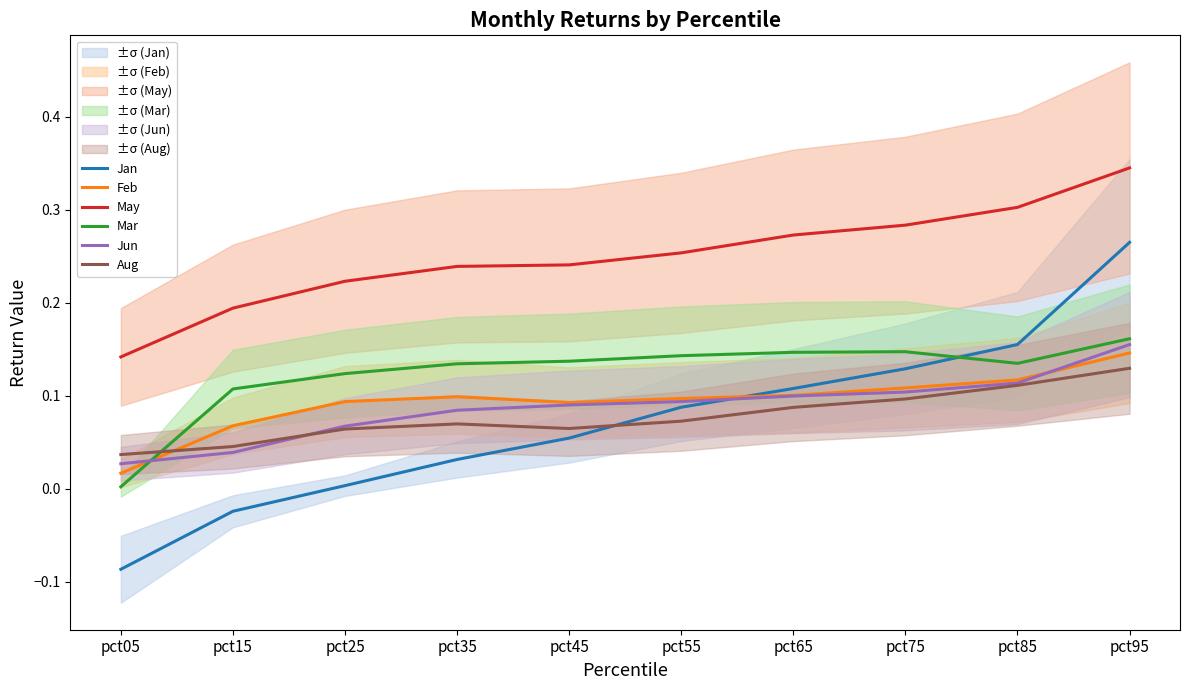

Where do Feb and Aug first cross each other?

pct05 and pct15